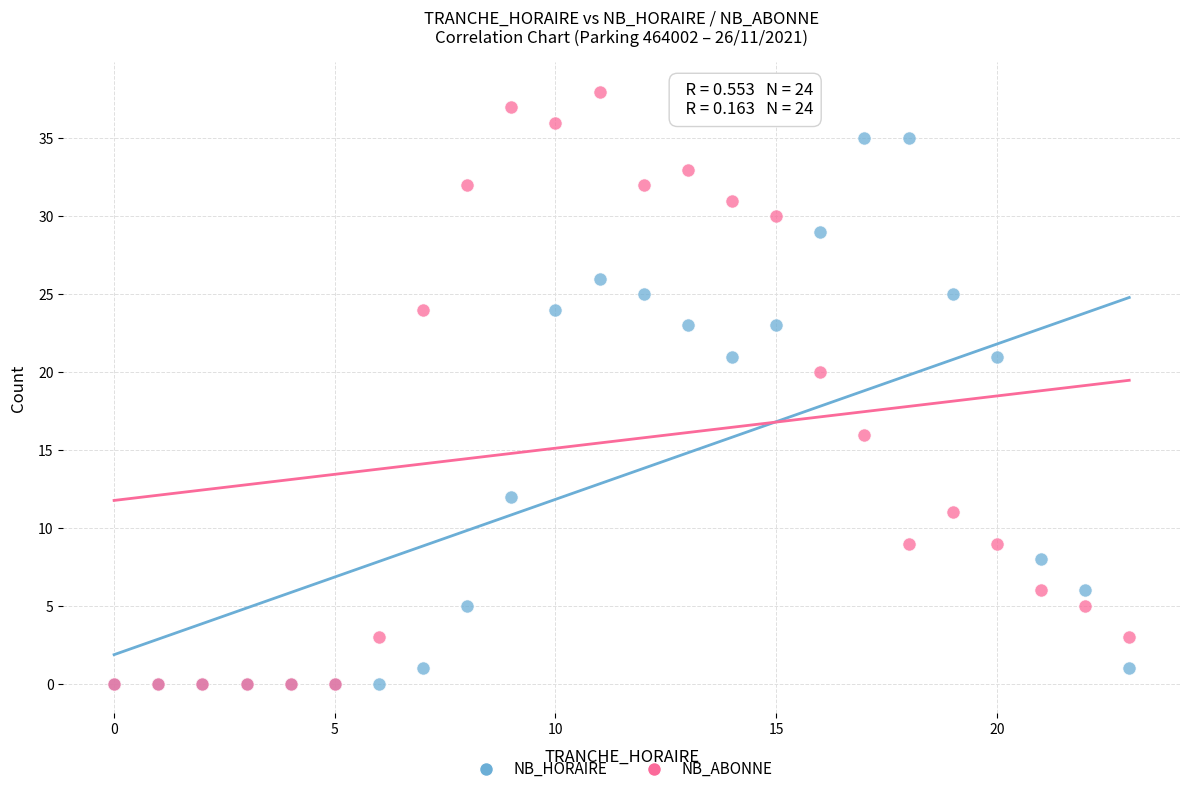

What are all the series names shown in the legend?

NB_HORAIRE, NB_ABONNE